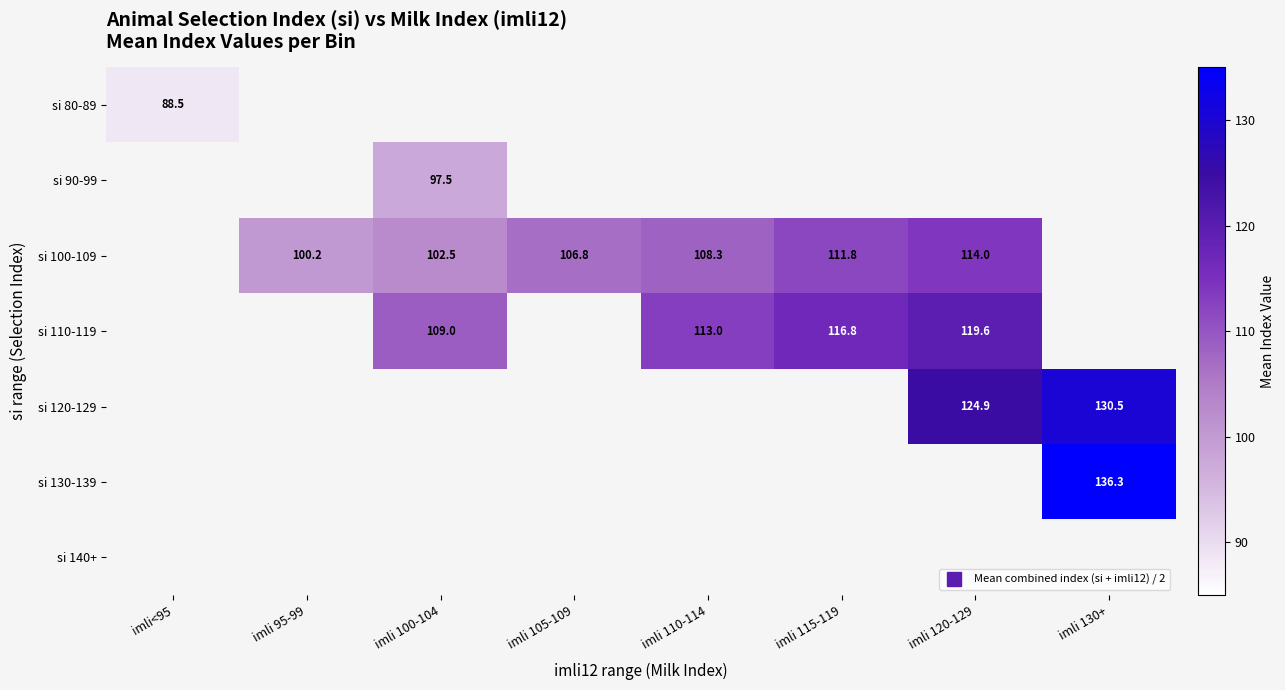

The si 100-109 series shows 37.2 at imli 95-99. True or false?

False